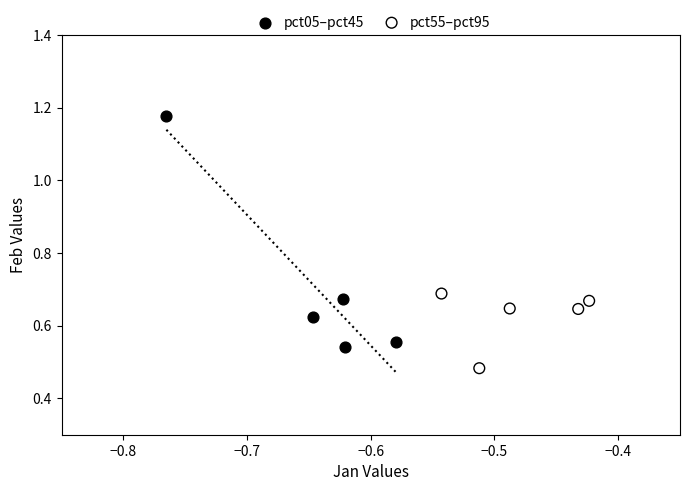

Which series has the largest Y range (max minus min)?

pct05–pct45